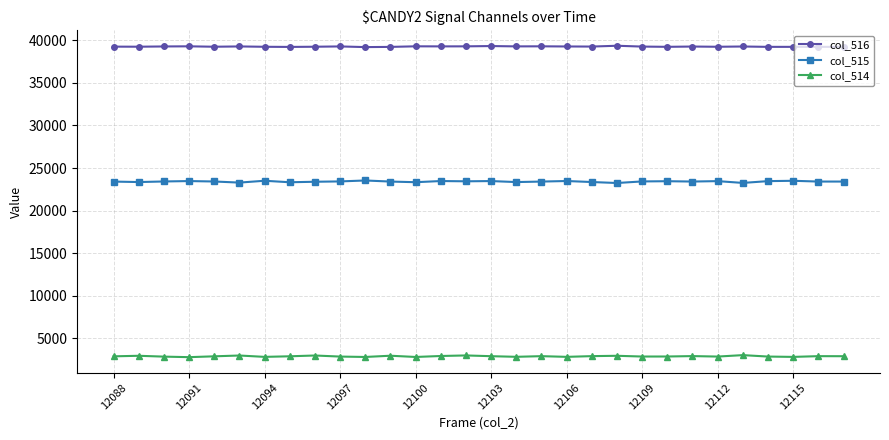

True or false: col_514 has more than 2 interior local peaks.

True